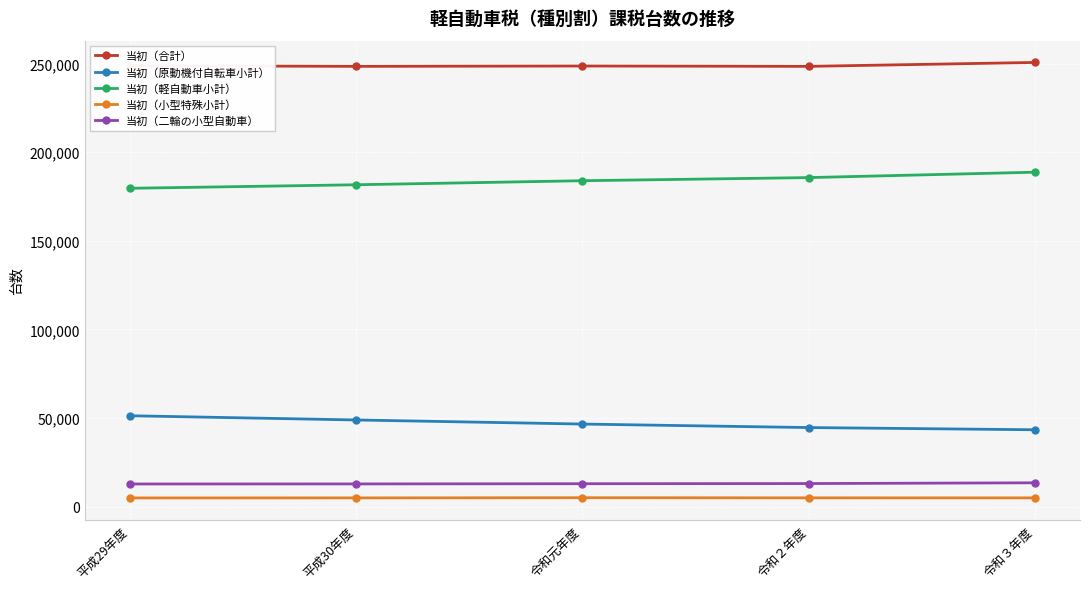

What is the highest value of the 当初（二輪の小型自動車） series?

13499